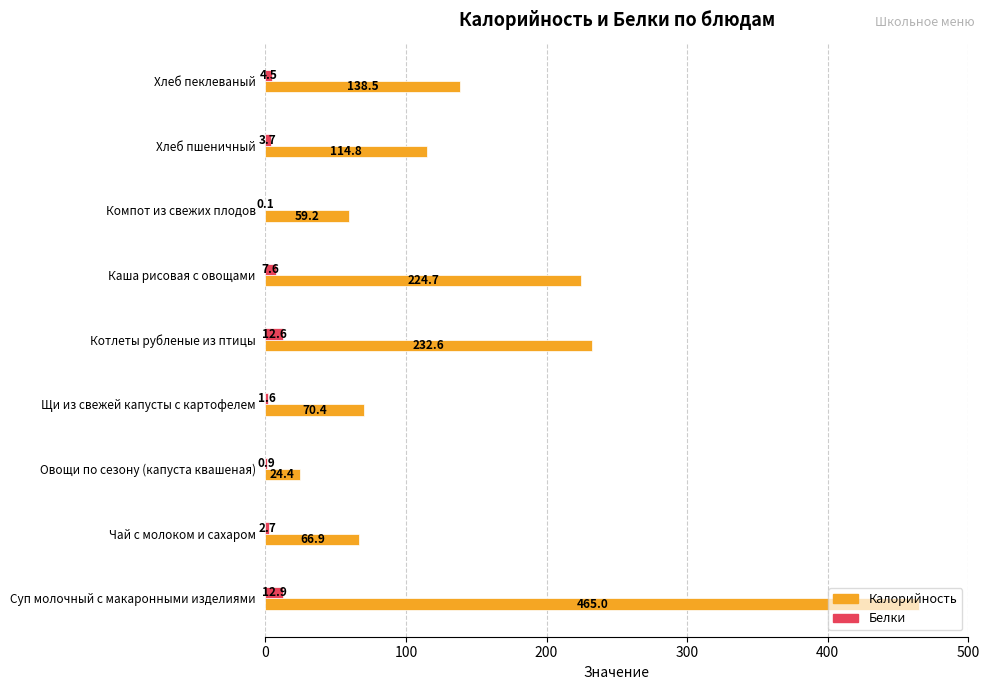

Which series changed the most between Чай с молоком и сахаром and Котлеты рубленые из птицы?

Калорийность